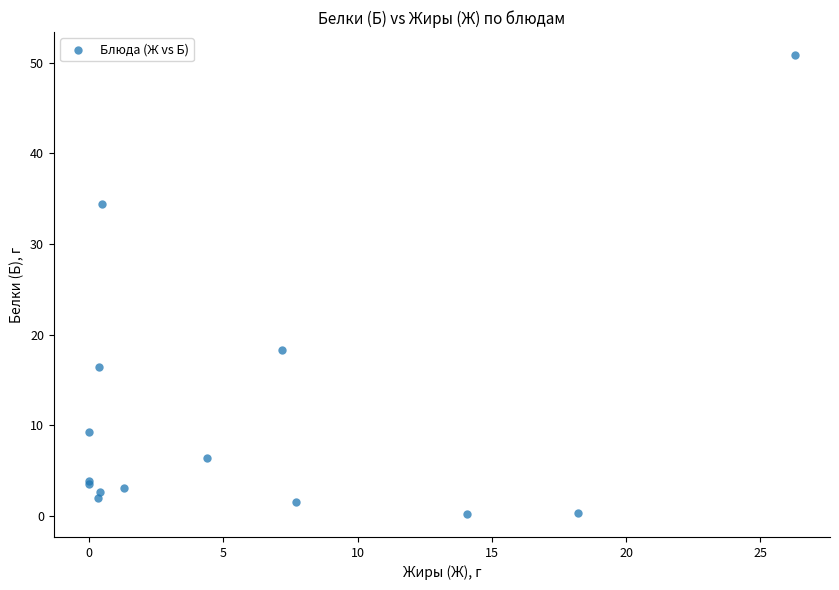

What Y value in the scatter plot is closest to 25?

18.3